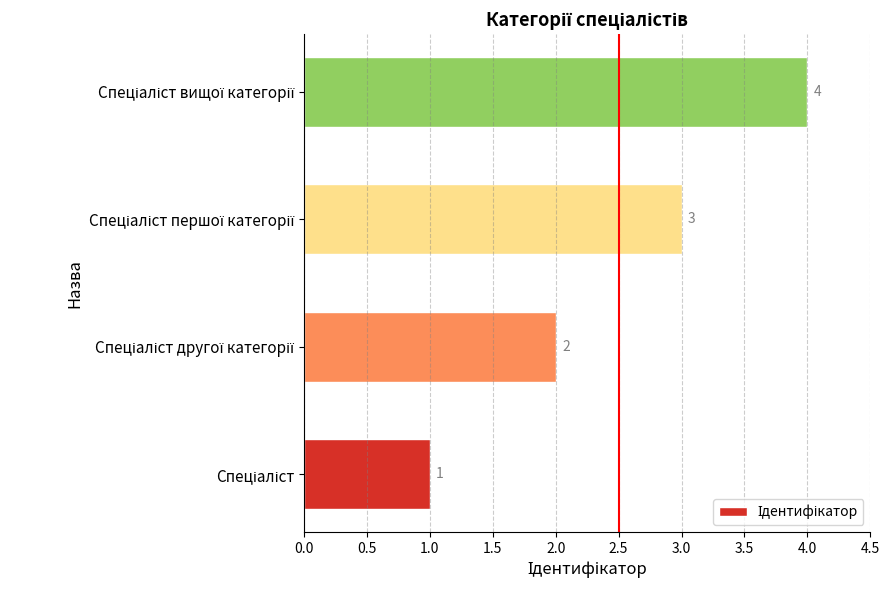

Count the values in the range 2 to 4.

3